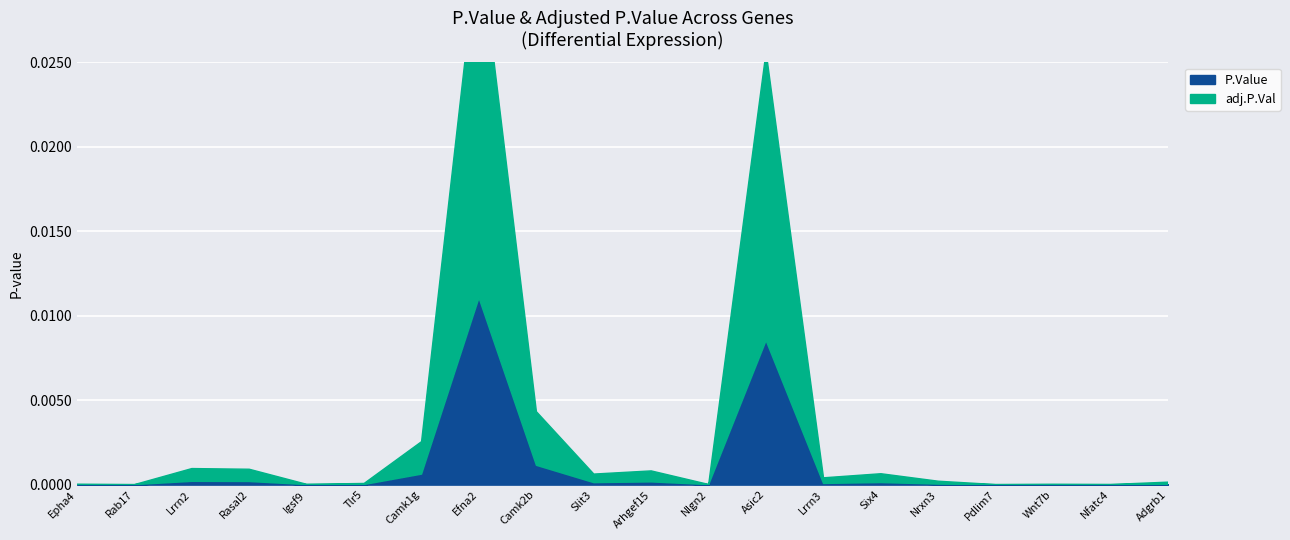

What is the label of the 20th point from the left?

Adgrb1